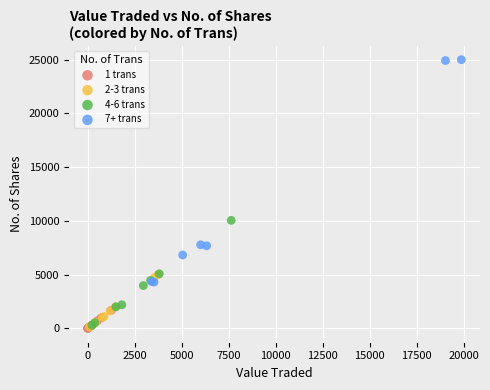

Which series has the largest Y range (max minus min)?

7+ trans